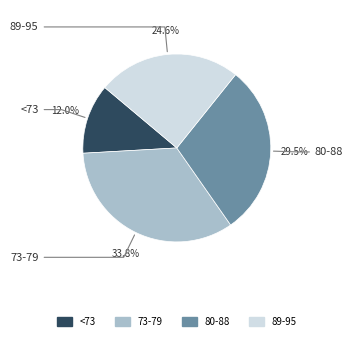

Is there any slice that represents more than half of the pie?

No